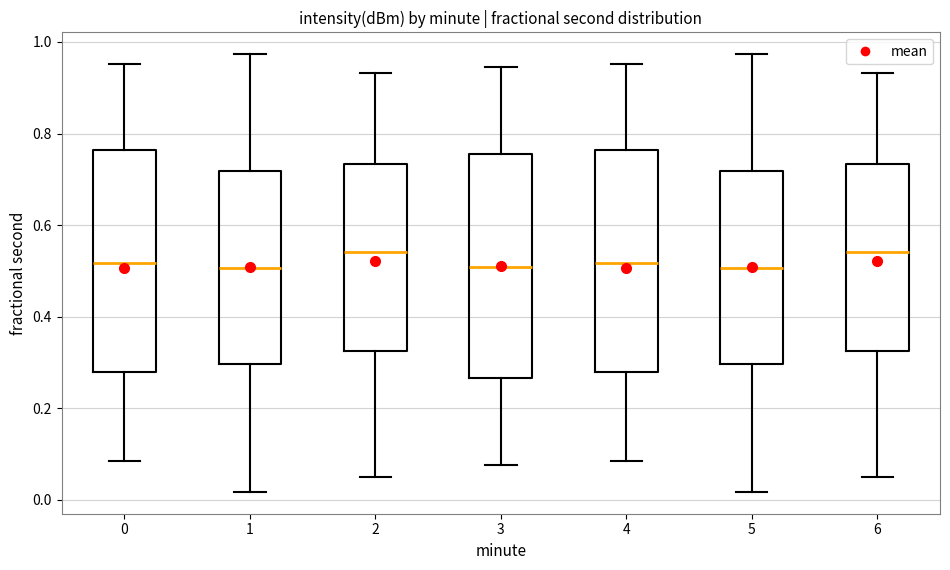

Reading left to right, read every box against the y-axis: the position of its median line, the range the box covers, and the ends of its whiskers. The values are not printed on the chart, so give them approximately, as read against the axis.

0: median 0.52, box 0.28 to 0.76, whiskers 0.08 to 0.96
1: median 0.50, box 0.30 to 0.72, whiskers 0.02 to 0.98
2: median 0.54, box 0.32 to 0.74, whiskers 0.06 to 0.94
3: median 0.50, box 0.26 to 0.76, whiskers 0.08 to 0.94
4: median 0.52, box 0.28 to 0.76, whiskers 0.08 to 0.96
5: median 0.50, box 0.30 to 0.72, whiskers 0.02 to 0.98
6: median 0.54, box 0.32 to 0.74, whiskers 0.06 to 0.94